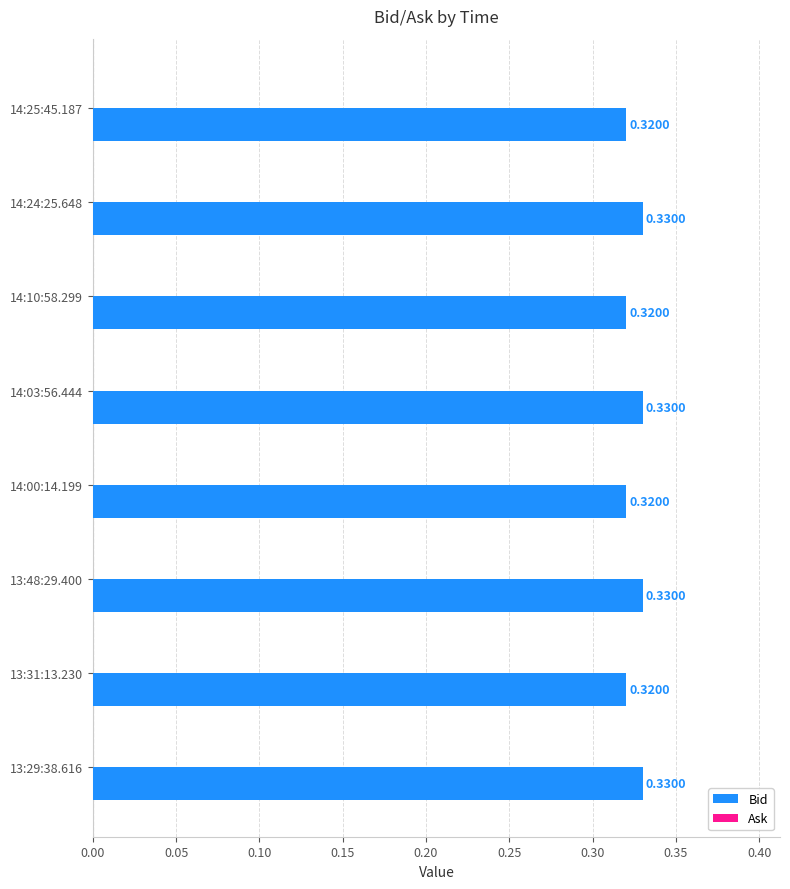

Between 14:24:25.648 and 14:10:58.299, which is larger?

14:24:25.648